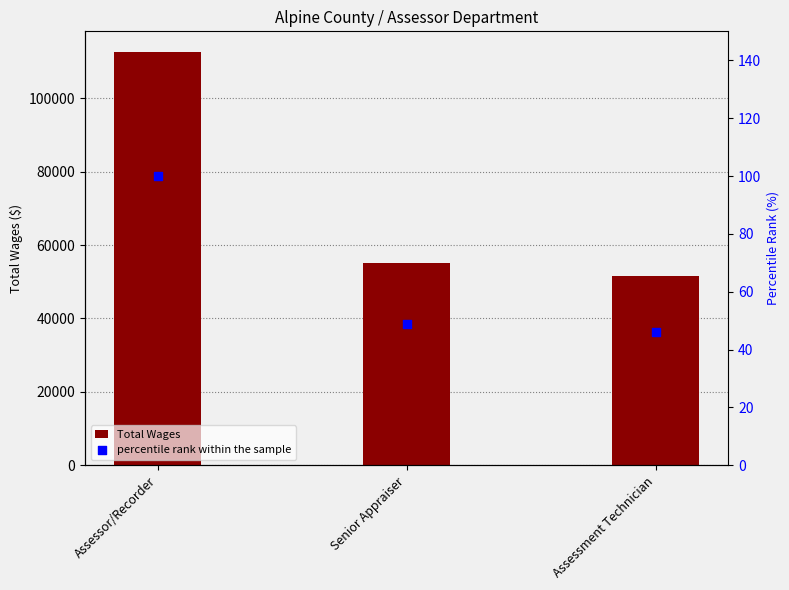

What is the total value across all series at Assessment Technician?

51739.9